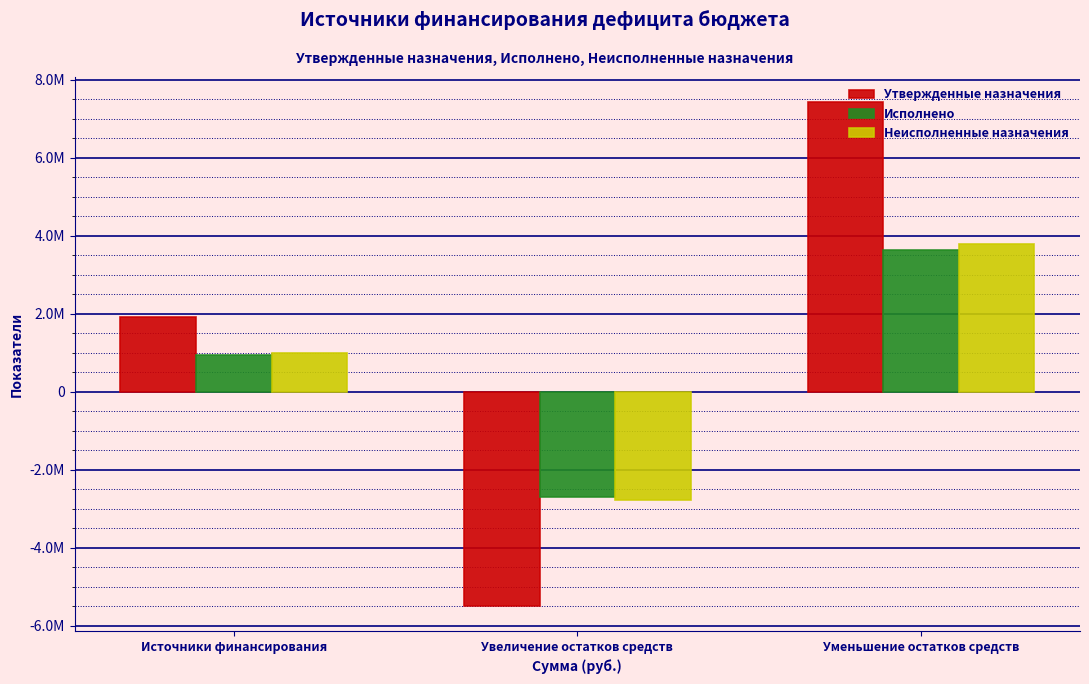

Does the chart contain stacked bars?

No